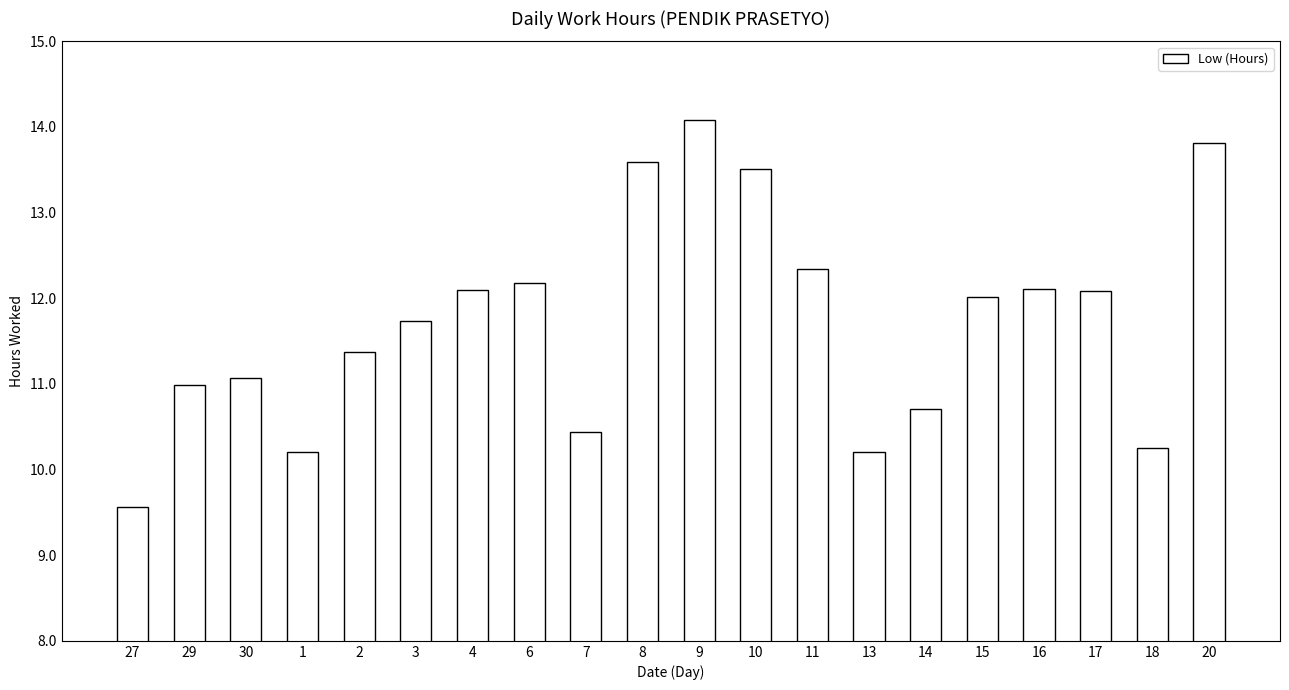

What is the label of the 11th bar from the left?

9